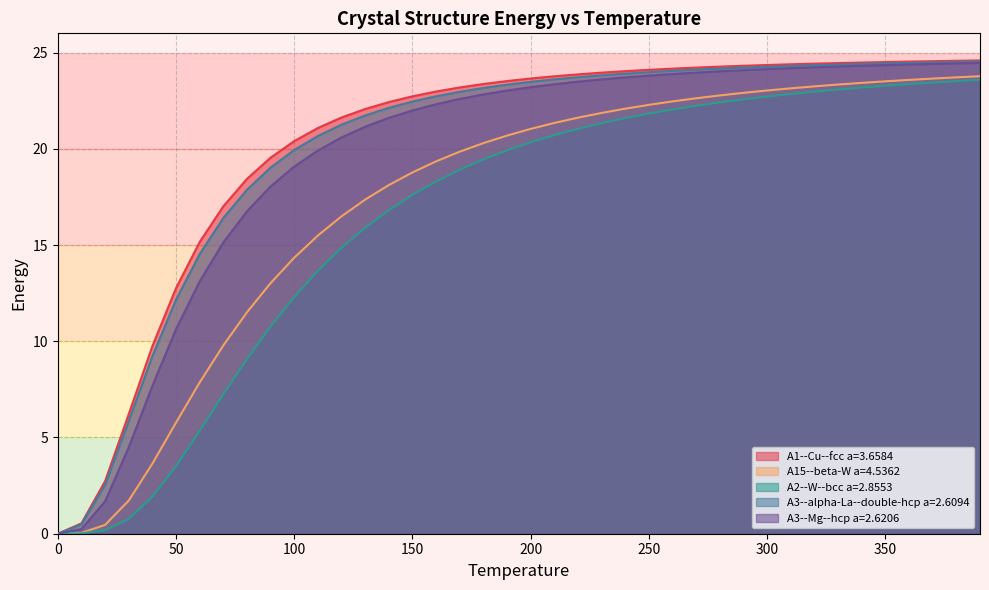

What is the greatest value displayed?

24.6